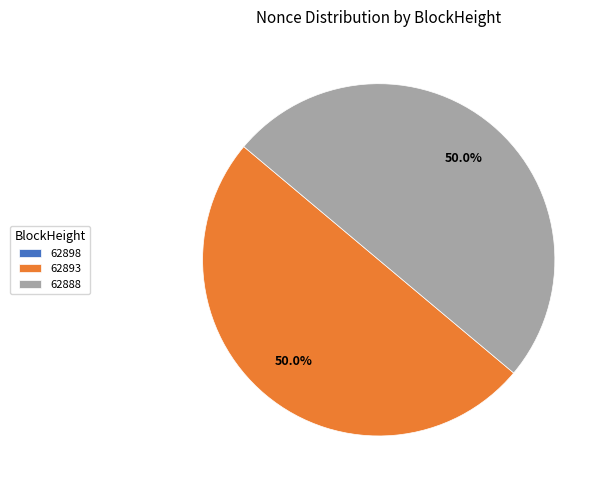

To the nearest percent, what portion does 62888 represent?

50%